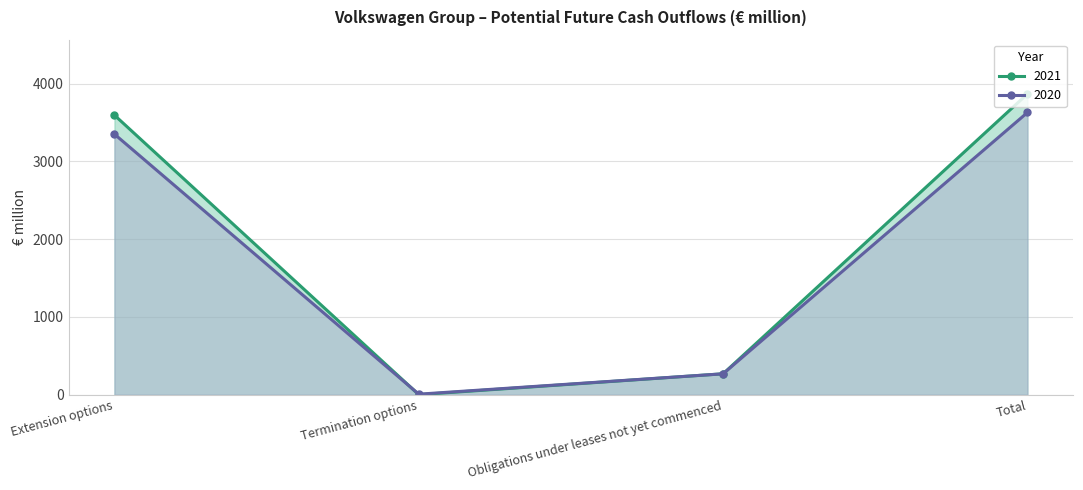

True or false: 2021 has a value of 2 at Termination options.

True